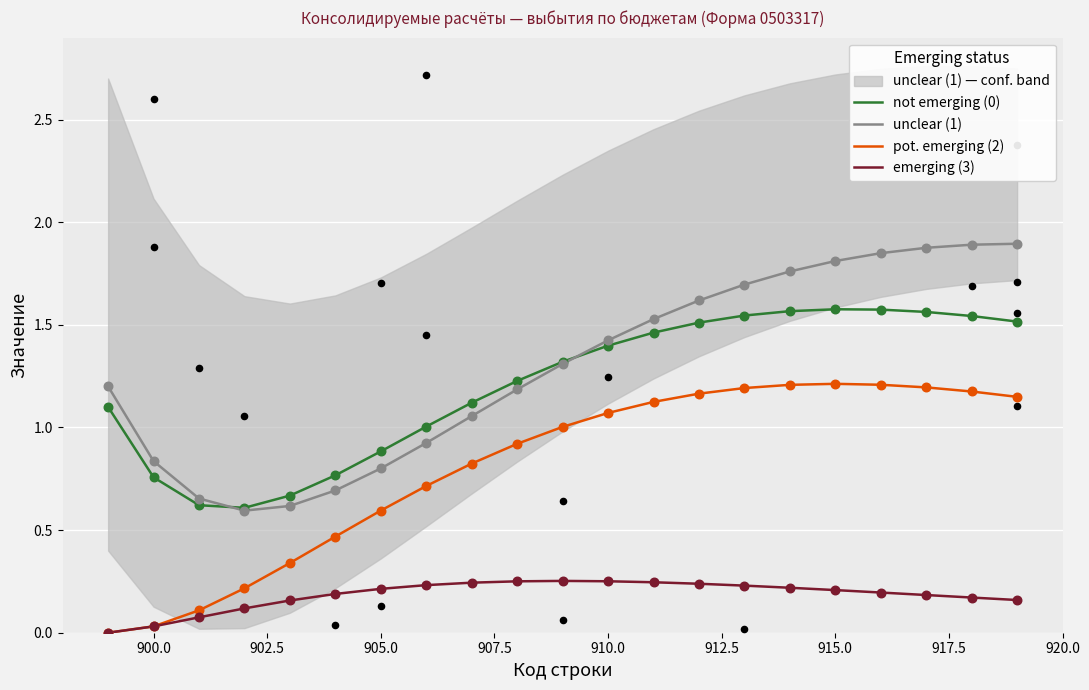

At how many categories does at least one series exceed 1?

15